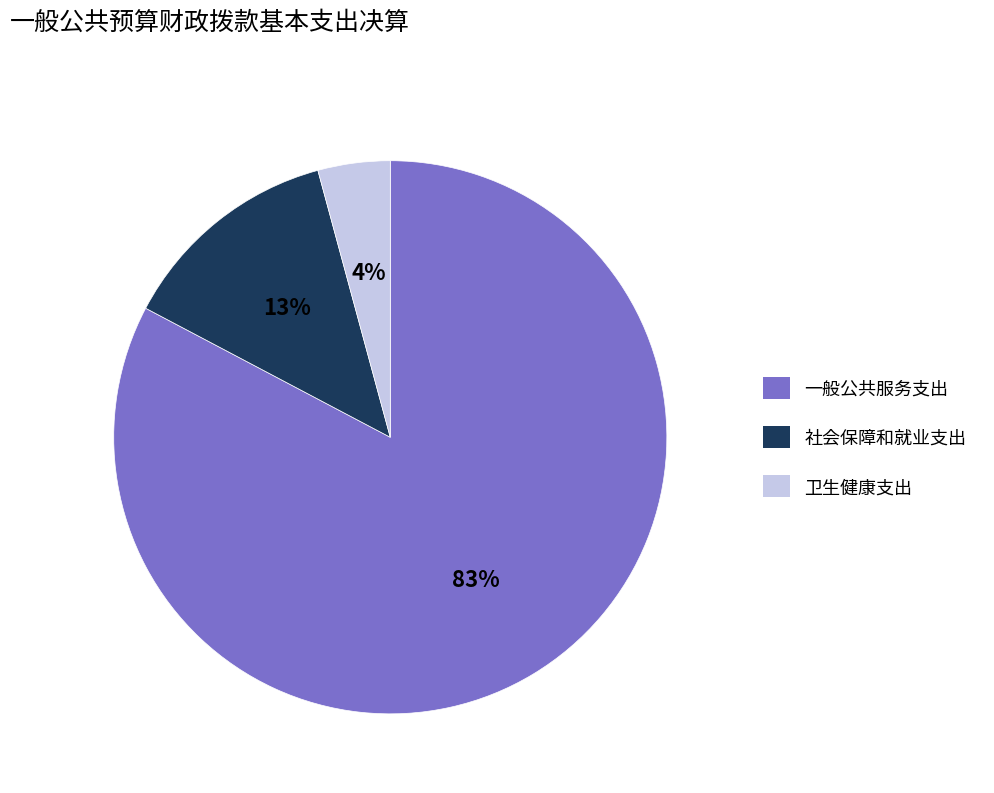

True or false: 社会保障和就业支出 accounts for 6% of the total.

False